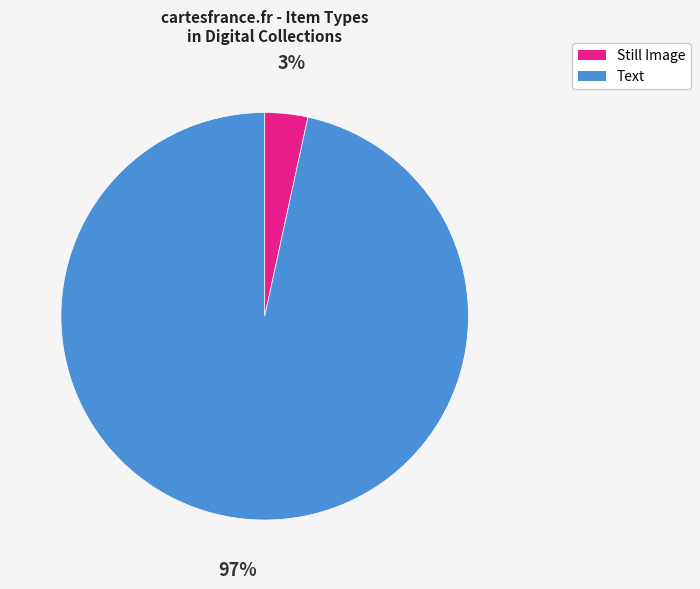

To the nearest percent, what is the average slice percentage?

50%